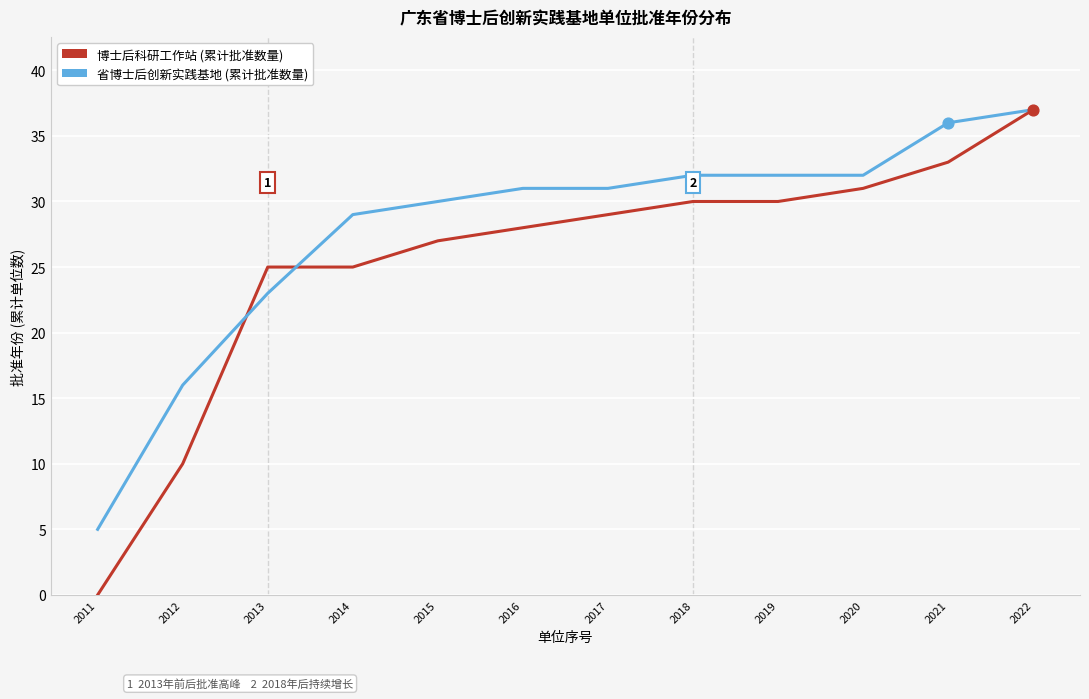

What is the total value across all series at 2011?

5